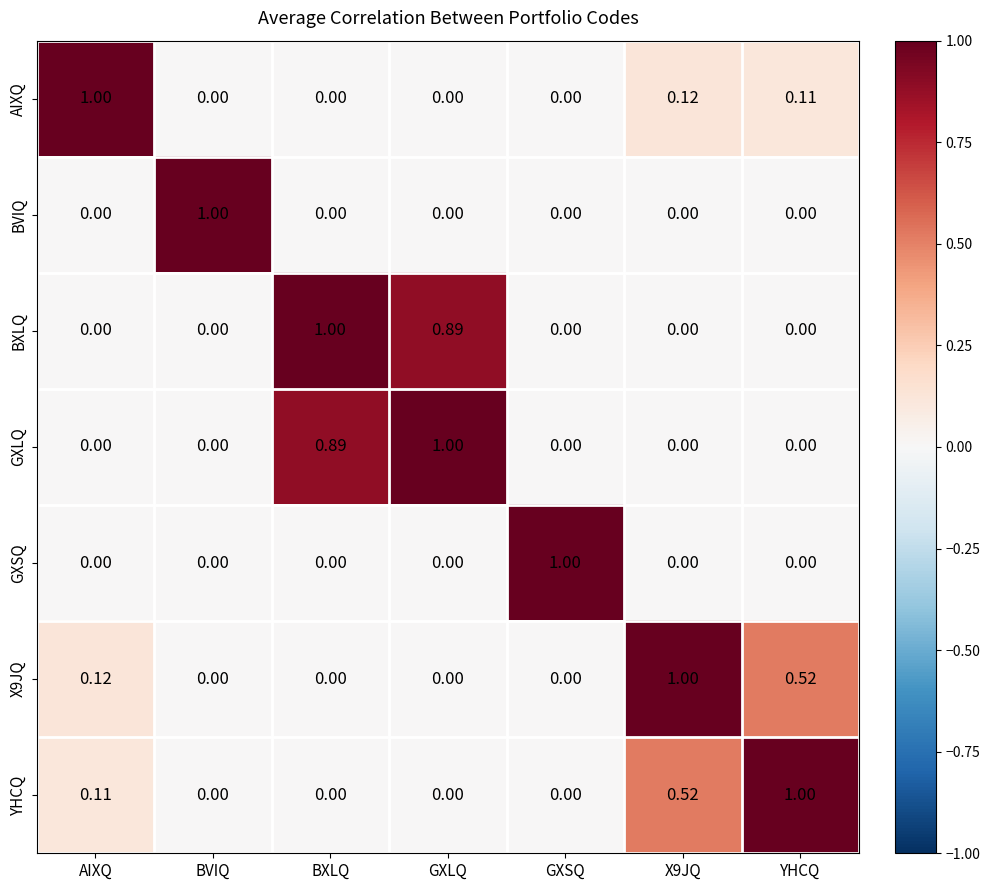

Which category has the highest value in the BXLQ series?

BXLQ